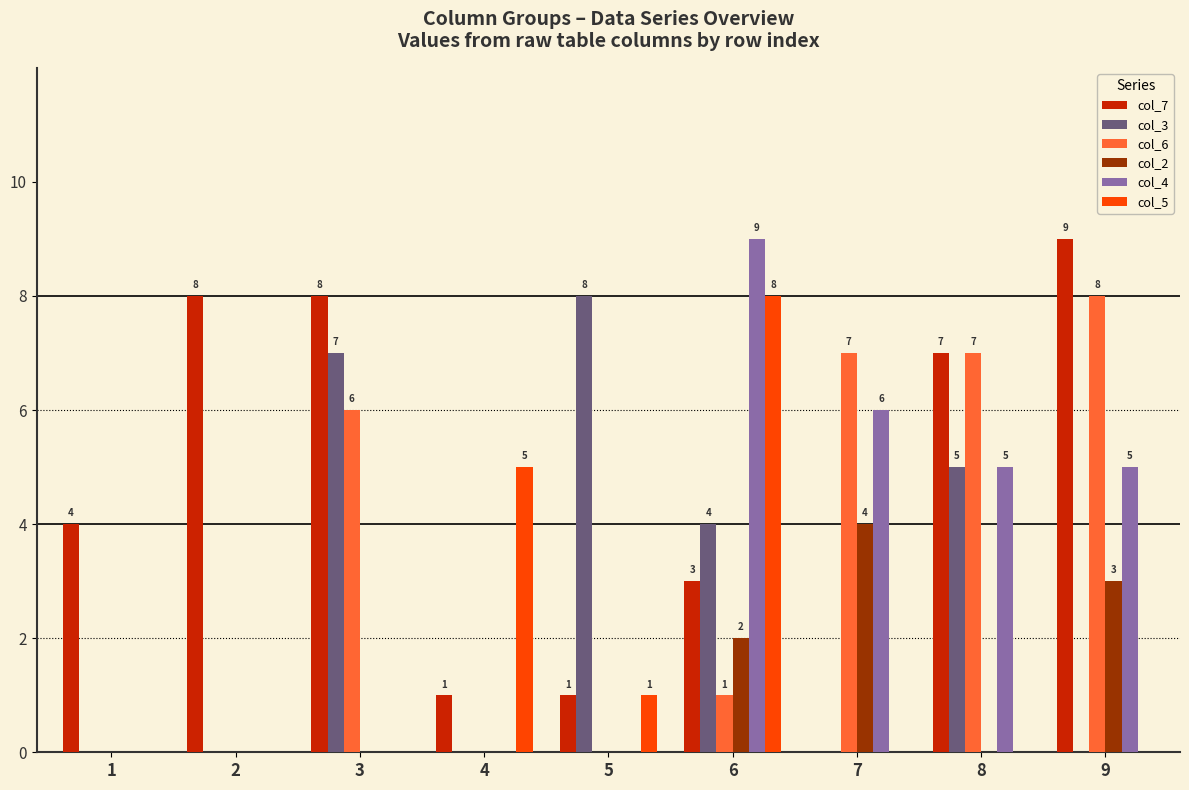

How many values in the col_3 series exceed 0?

4